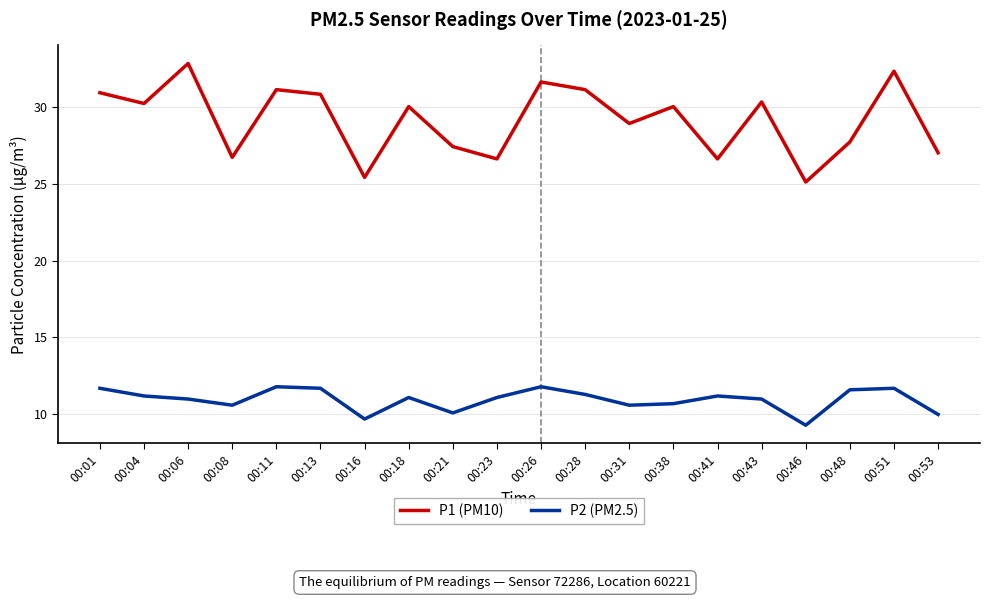

At how many categories does at least one series exceed 20?

20